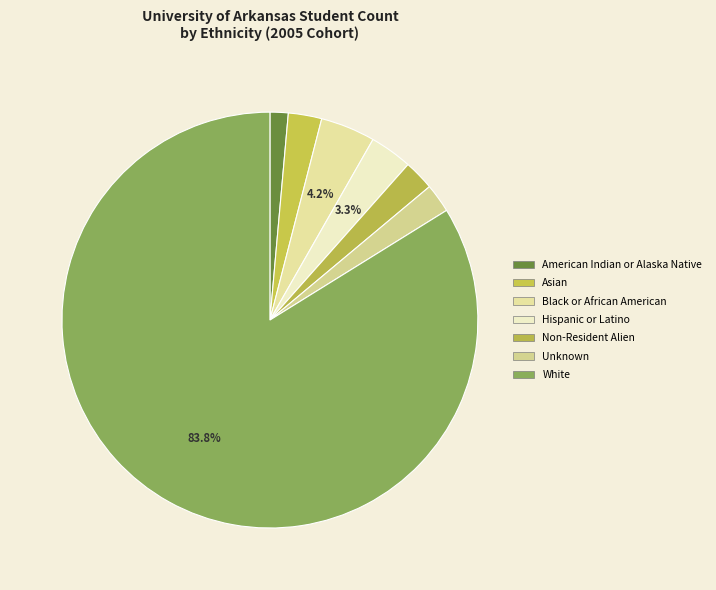

To the nearest percent, what portion does Black or African American represent?

4%